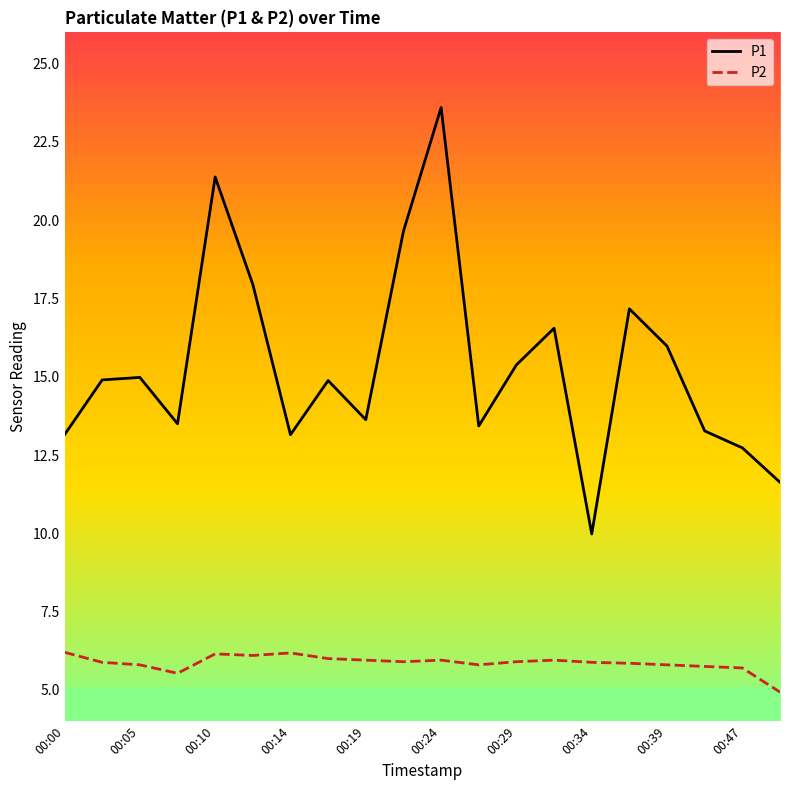

Which series has the largest range (max minus min)?

P1